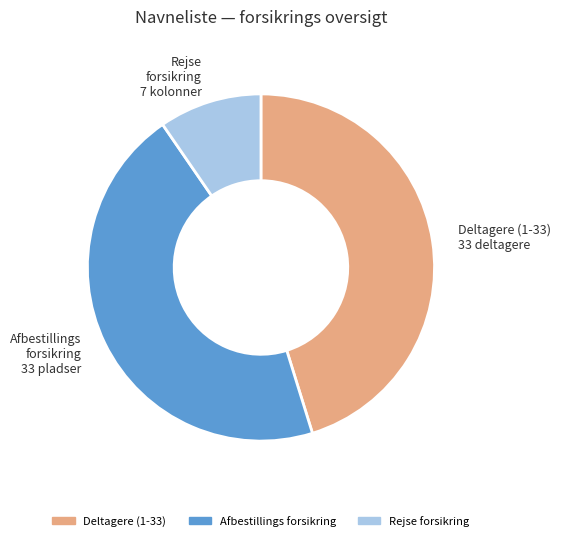

Count the number of slices in the pie.

3